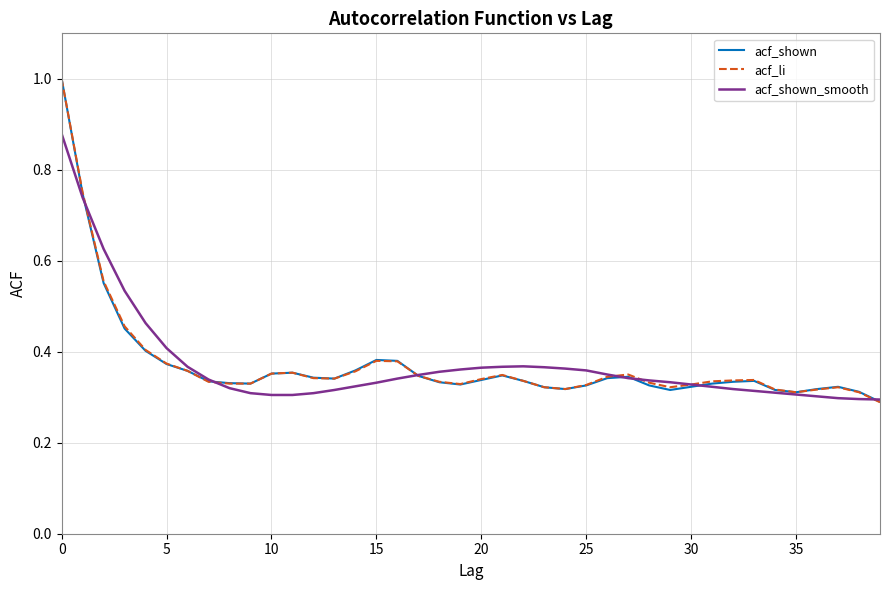

What is the maximum value for acf_shown?

1.0